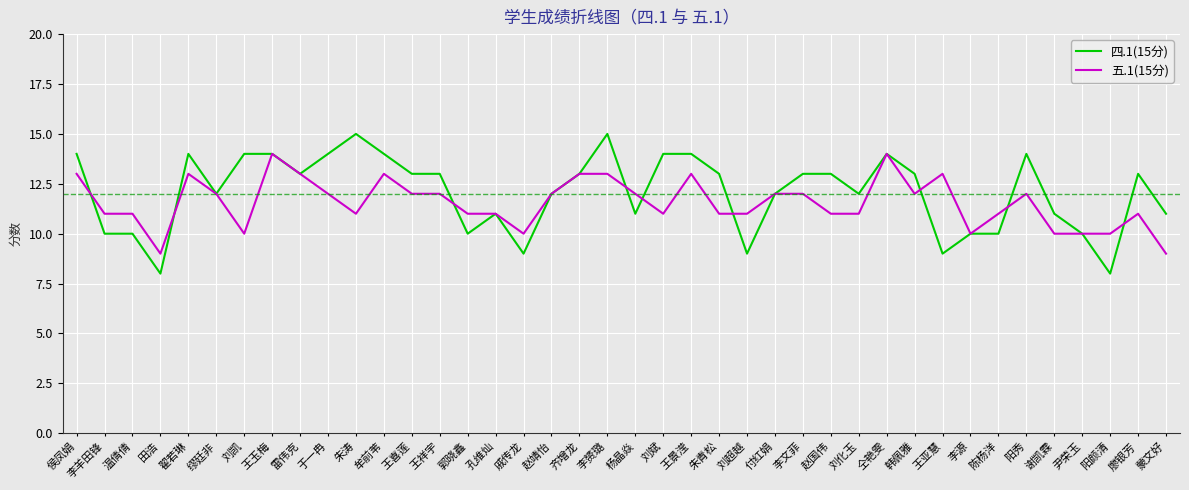

Which series has the largest total across all categories?

四.1(15分)